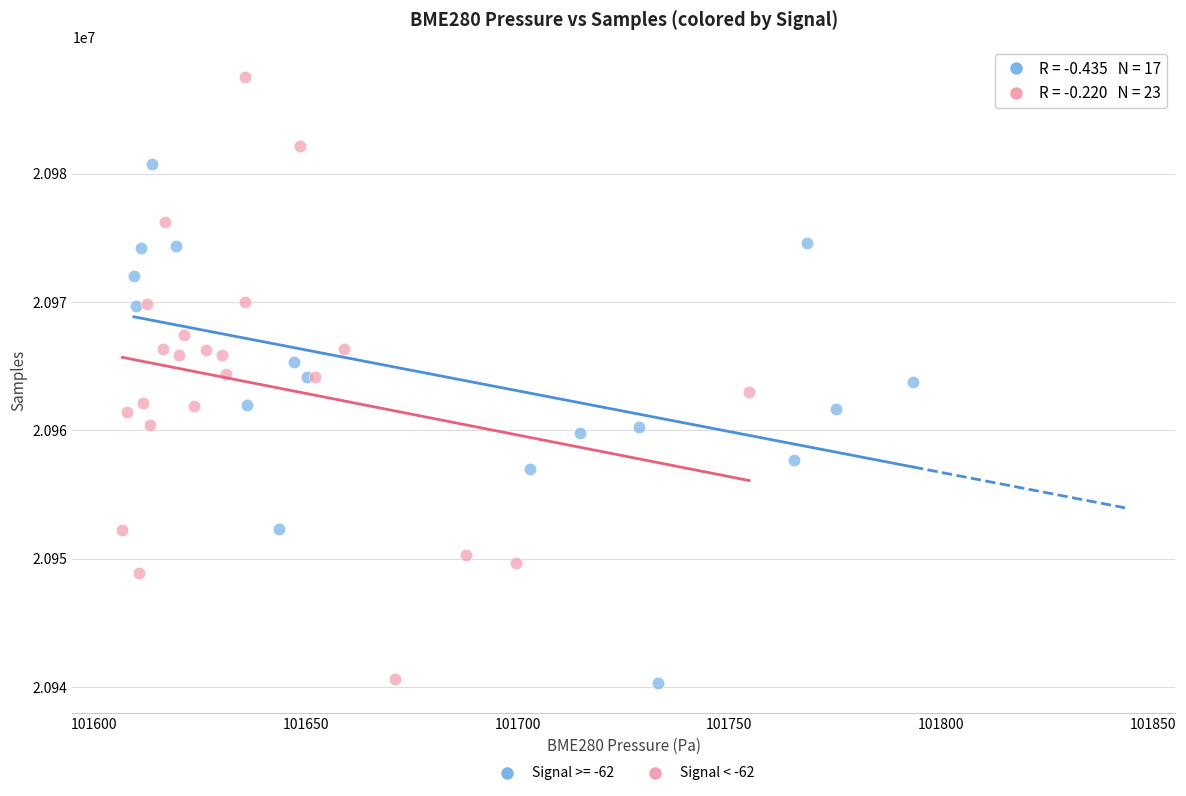

Which series has the largest Y range (max minus min)?

Signal < -62